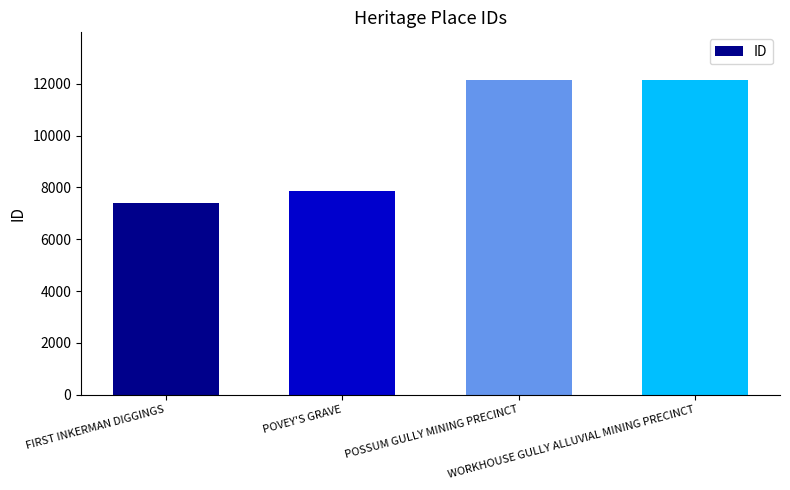

True or false: the data shows 12164 at WORKHOUSE GULLY ALLUVIAL MINING PRECINCT.

True